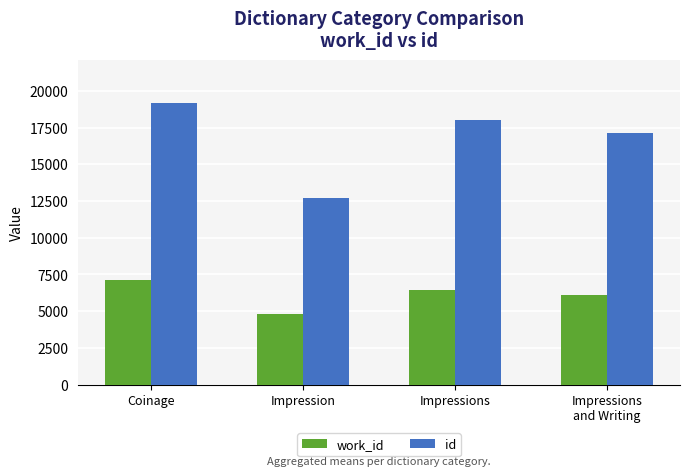

Which label corresponds to the largest value in the chart?

Coinage